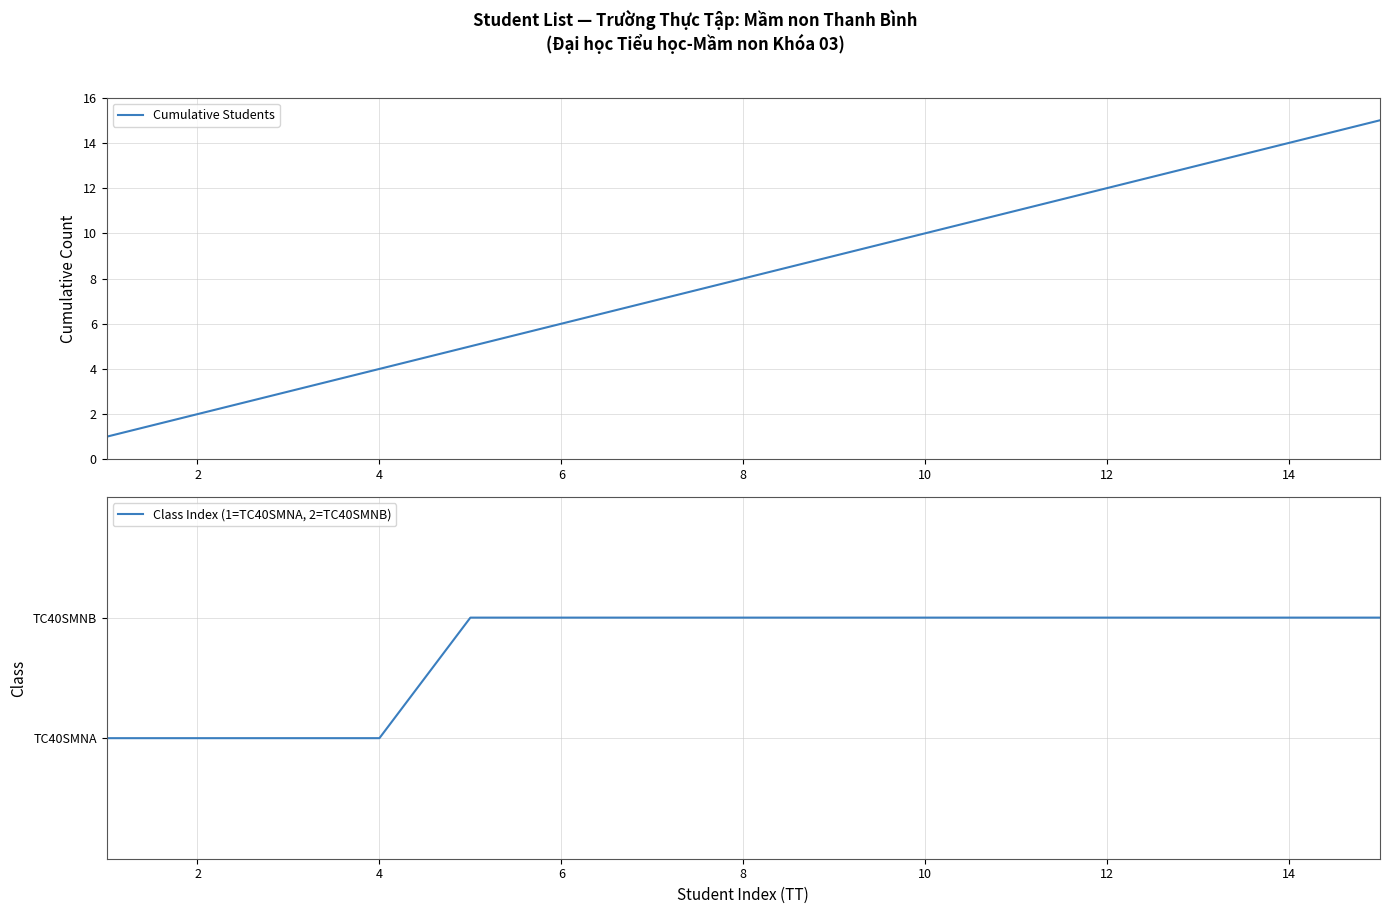

Which series has the largest range (max minus min)?

Cumulative Students